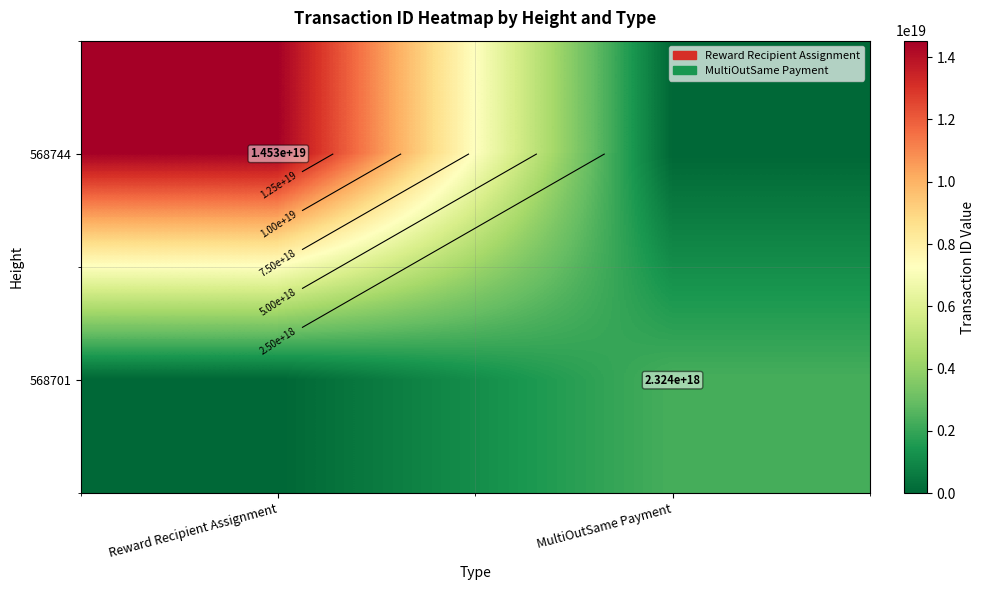

How many categories are shown in the chart?

2